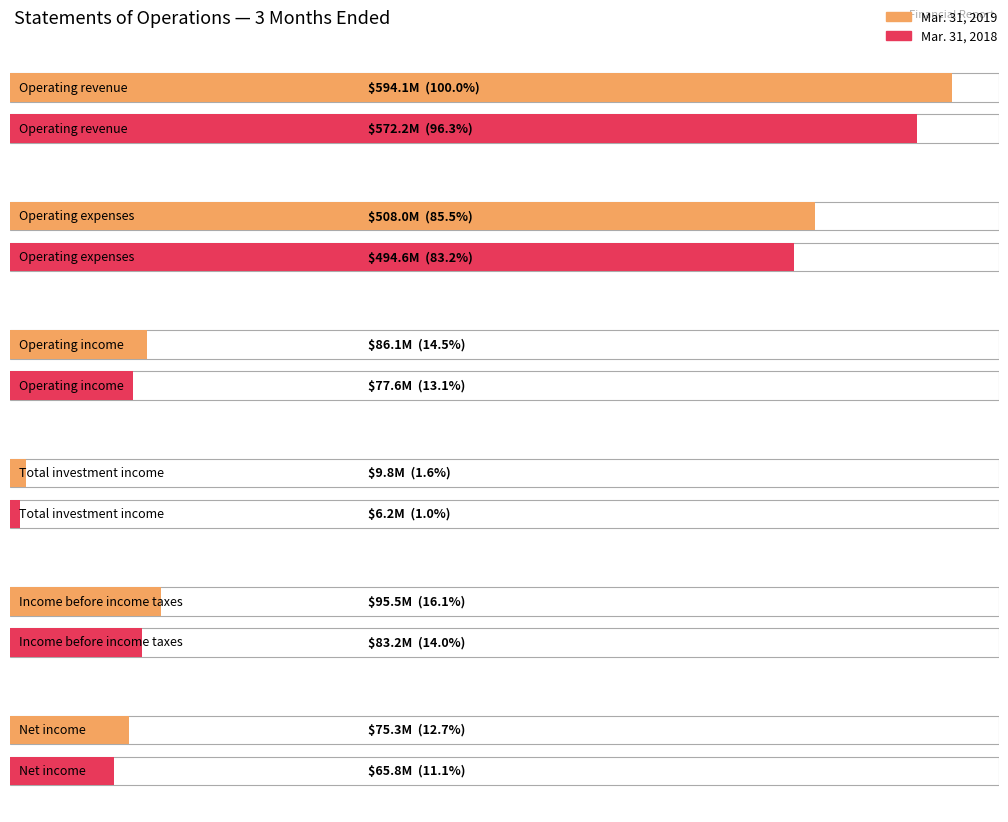

Reading left to right, what are all the values shown in this chart?

Mar. 31, 2019: Operating revenue=594106000	Operating expenses=507984000	Operating income=86122000	Total investment income=9795000	Income before income taxes=95515000	Net income=75311000
Mar. 31, 2018: Operating revenue=572160000	Operating expenses=494593000	Operating income=77567000	Total investment income=6163000	Income before income taxes=83221000	Net income=65758000